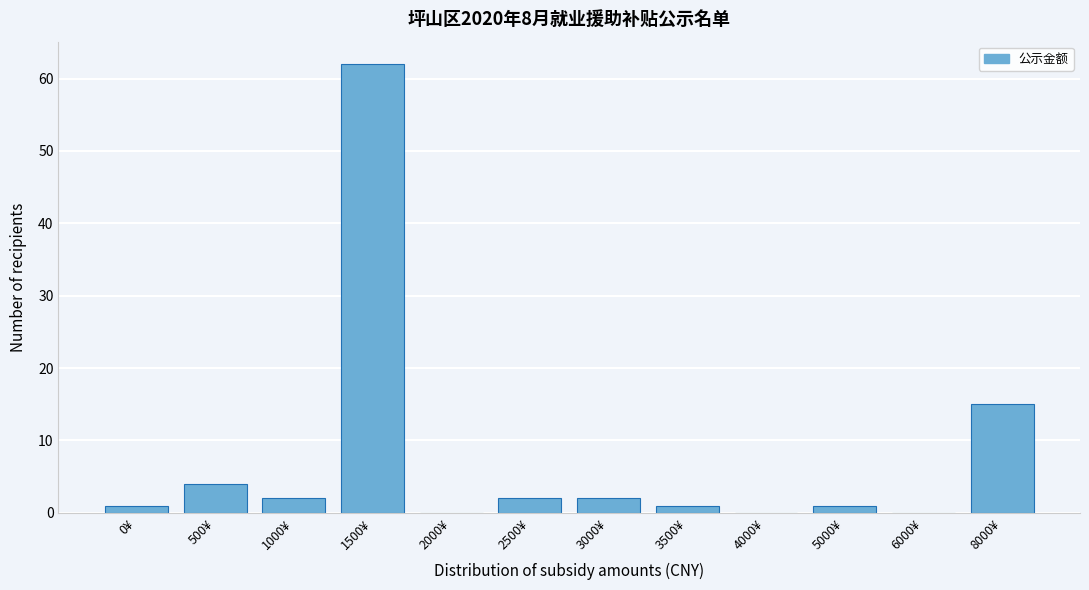

Reading left to right, extract all data points from this chart.

0¥=1	500¥=4	1000¥=2	1500¥=62	2000¥=0	2500¥=2	3000¥=2	3500¥=1	4000¥=0	5000¥=1	6000¥=0	8000¥=15